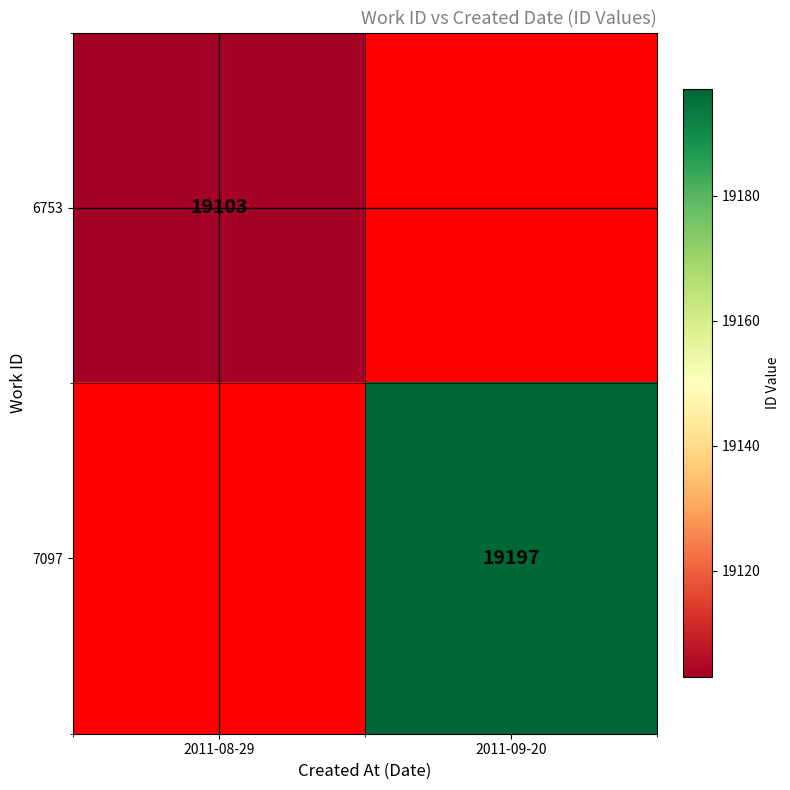

Is the value of 7097 at 2011-09-20 greater than the value of 6753 at 2011-08-29?

Yes